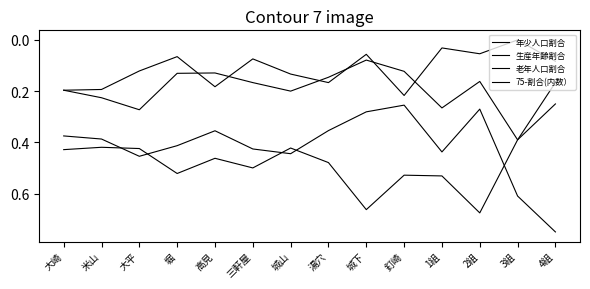

At which category does the chart reach its peak across all series?

4組